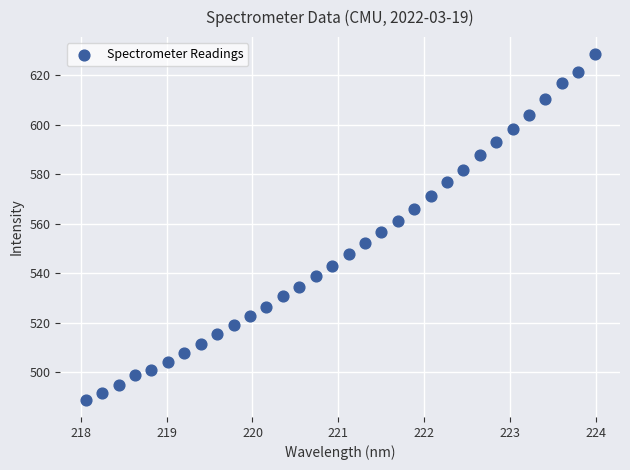

What is the range of X values (max minus min)?

5.9